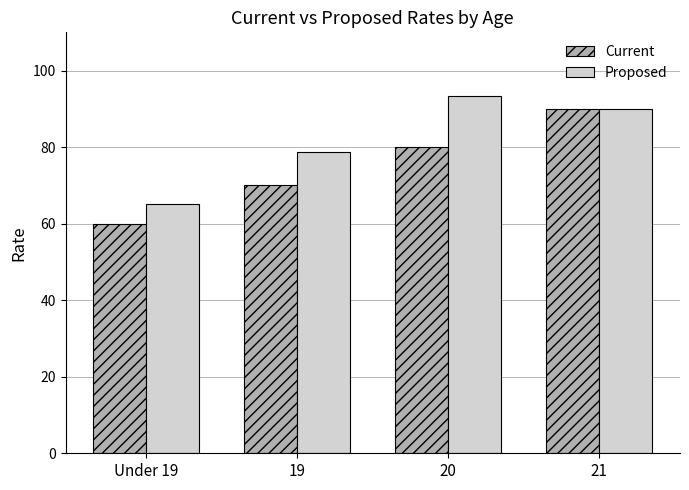

Is it true that Current equals 39.5 at 20?

False